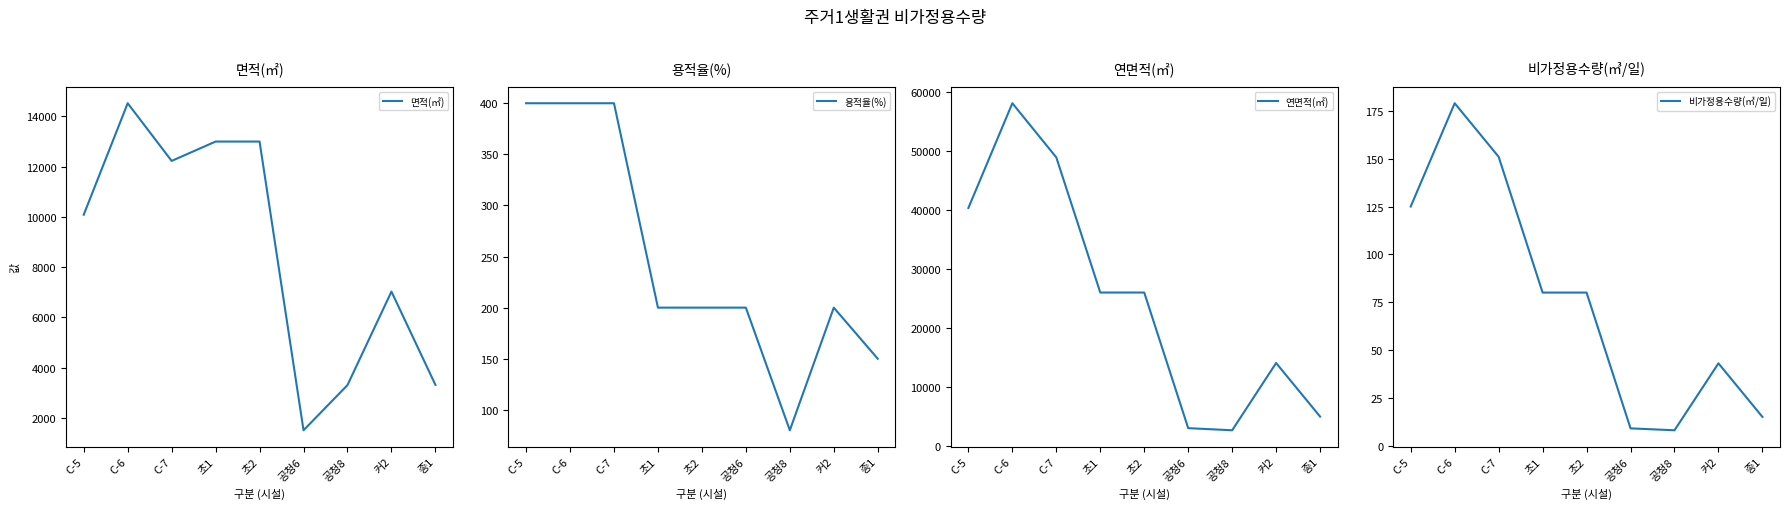

What is the difference between the maximum and second lowest values in the 비가정용수량(㎥/일) series?

170